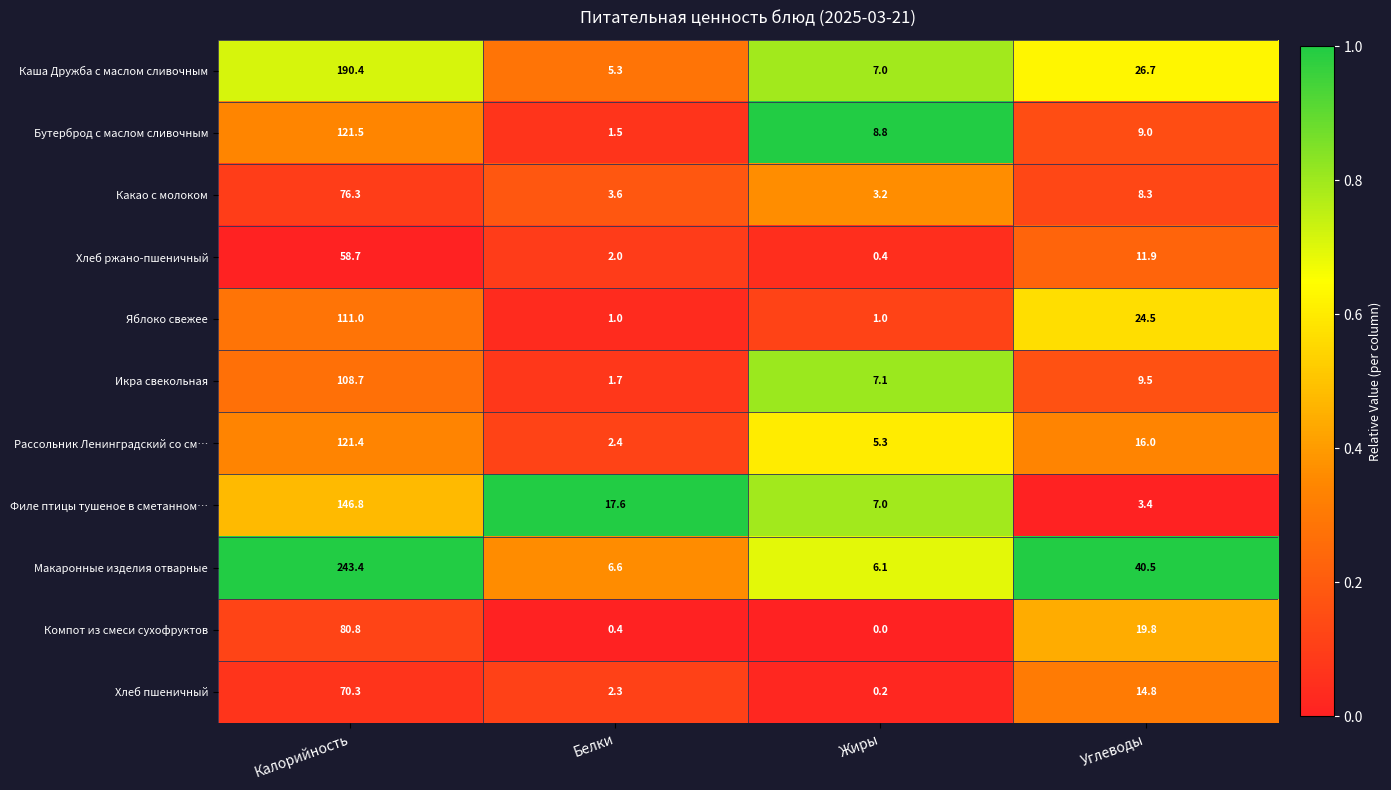

Count the Яблоко свежее values in the range 1 to 111.

4